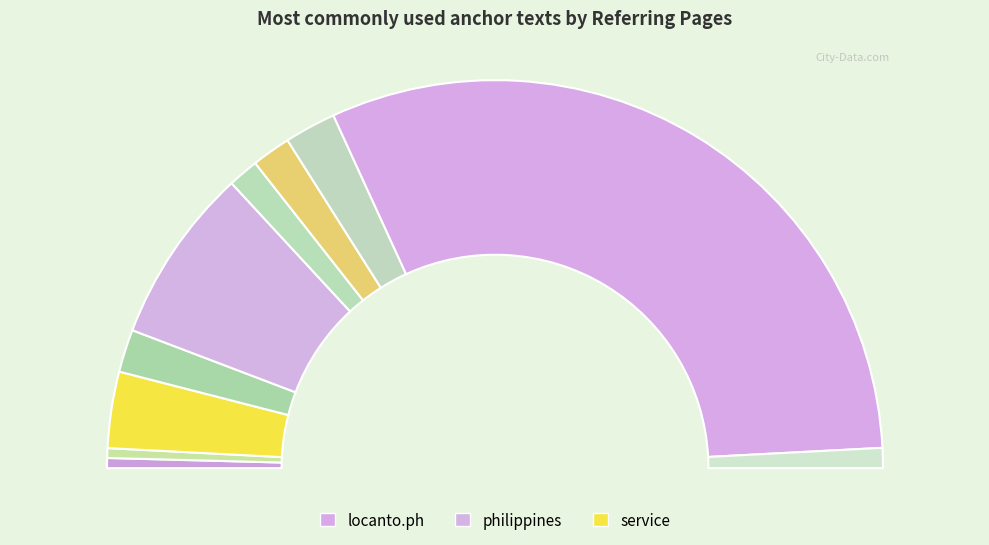

Combined, what portion of the pie is locanto.ph and hotel?

63.7%